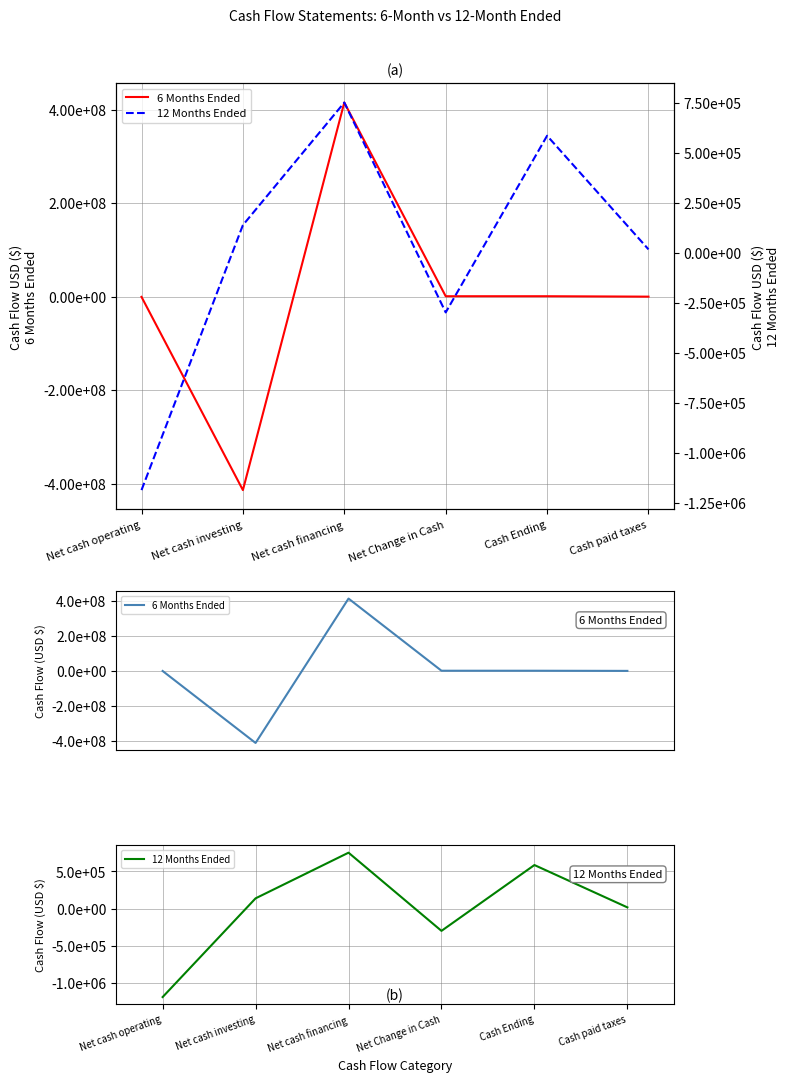

What is the label of the 2nd point from the left?

Net cash investing